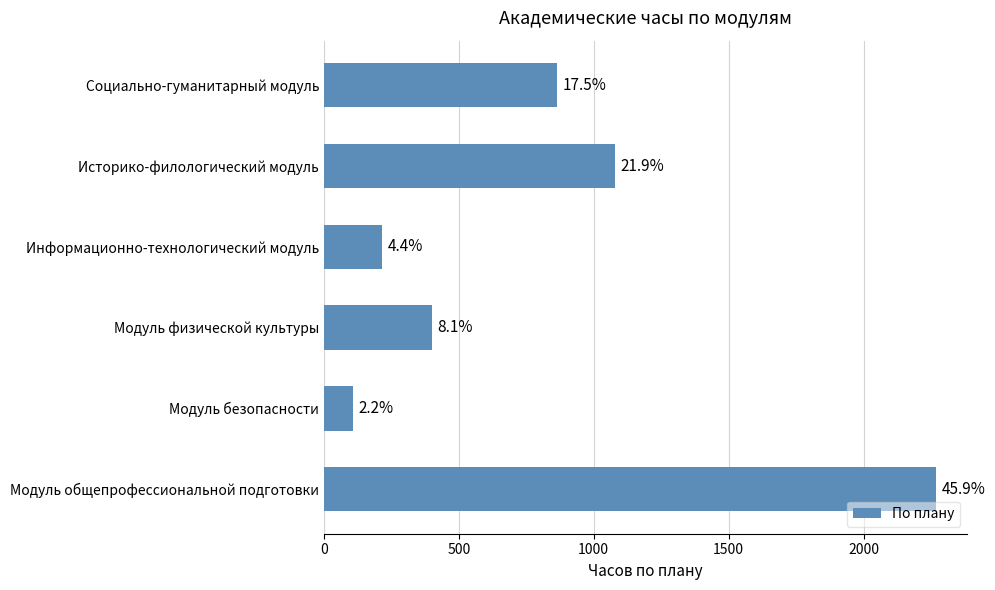

Does the chart contain any negative values?

No